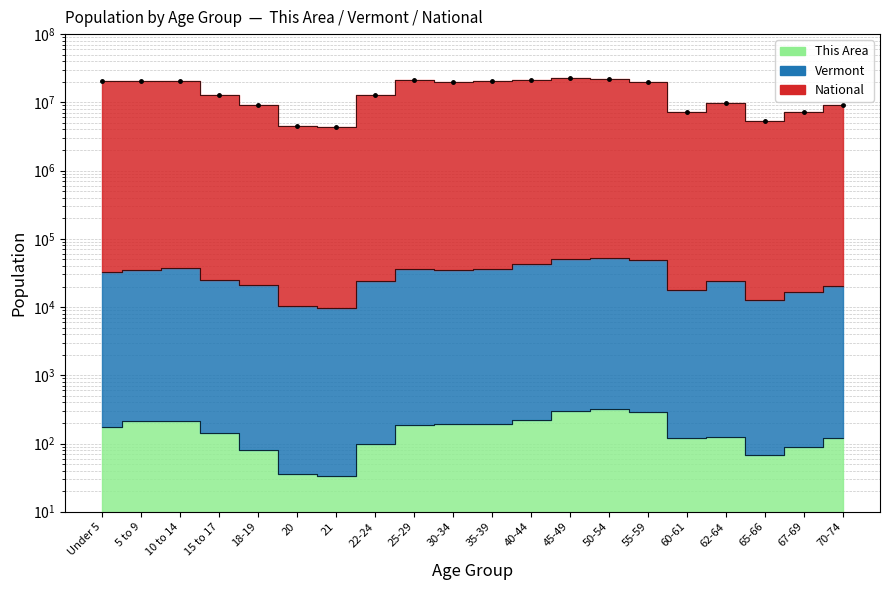

The chart shows a value of 1080926 at 20. True or false?

False